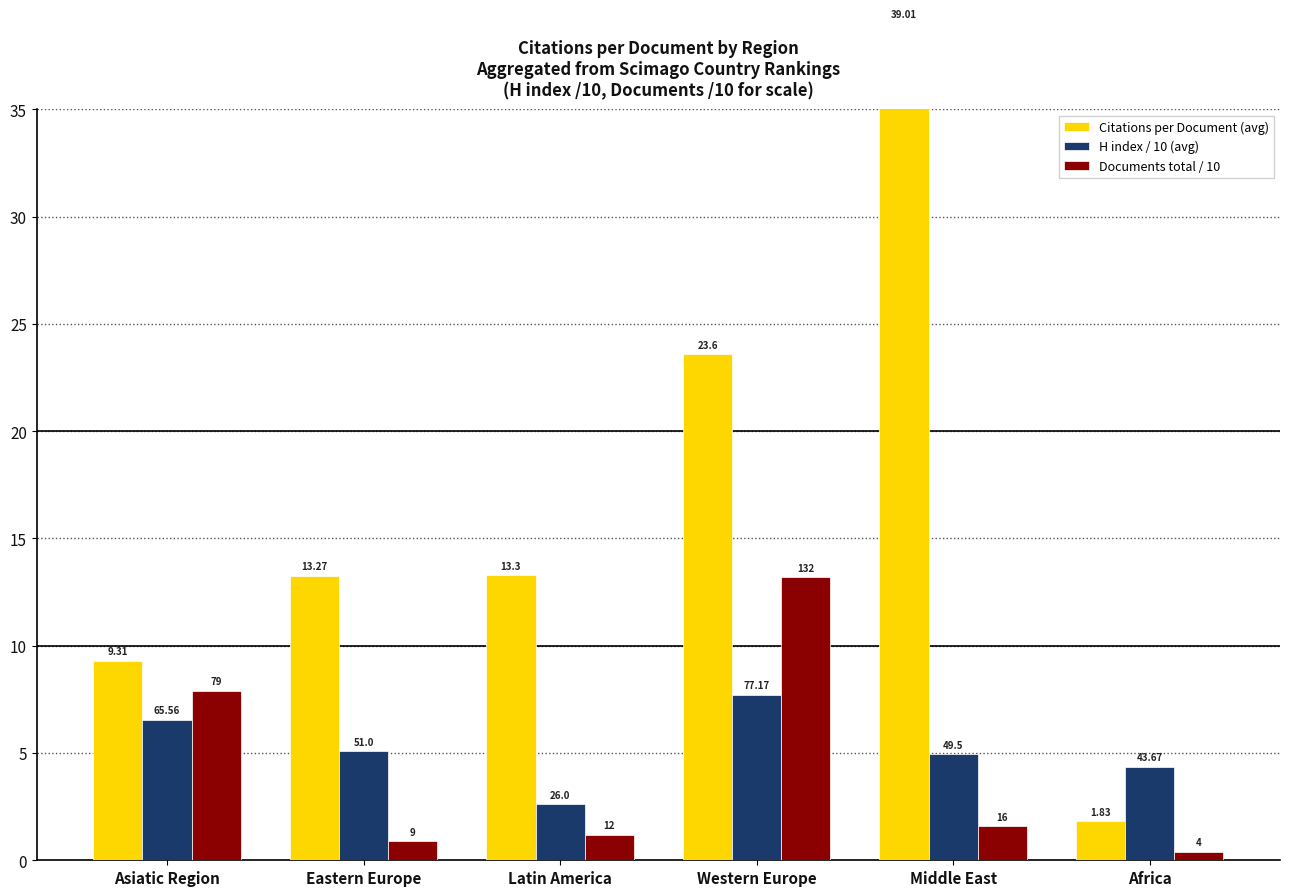

Reading left to right, extract all data points from this chart.

Citations per Document (avg): Asiatic Region=9.3	Eastern Europe=13.3	Latin America=13.3	Western Europe=23.6	Middle East=39.0	Africa=1.8
H index / 10 (avg): Asiatic Region=6.6	Eastern Europe=5.1	Latin America=2.6	Western Europe=7.7	Middle East=5.0	Africa=4.4
Documents total / 10: Asiatic Region=7.9	Eastern Europe=0.9	Latin America=1.2	Western Europe=13.2	Middle East=1.6	Africa=0.4